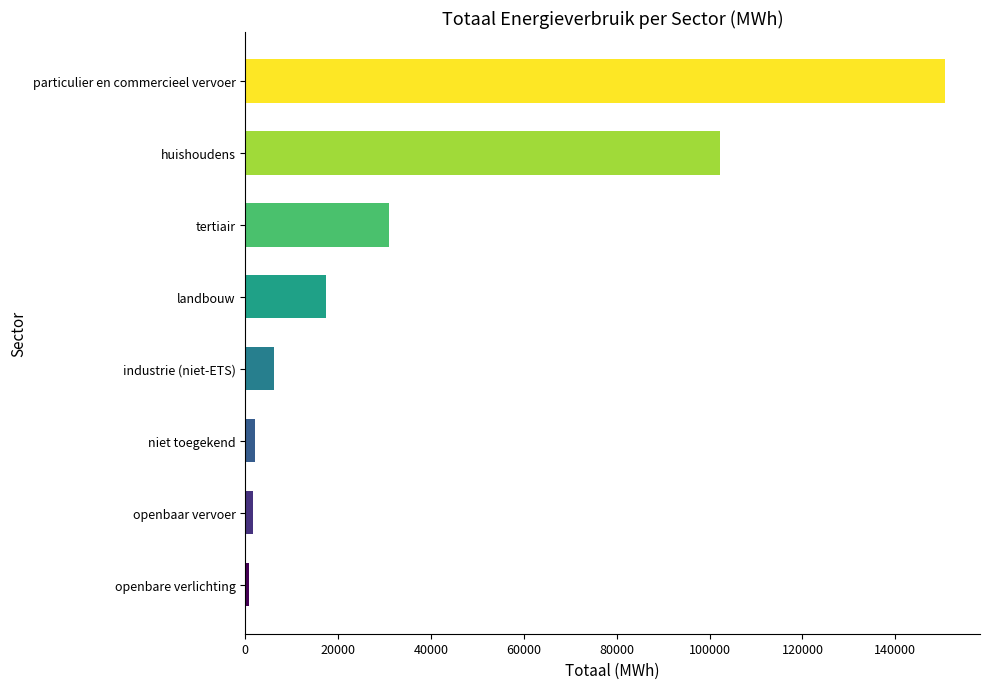

Where is the data nearest to the value 75778?

huishoudens